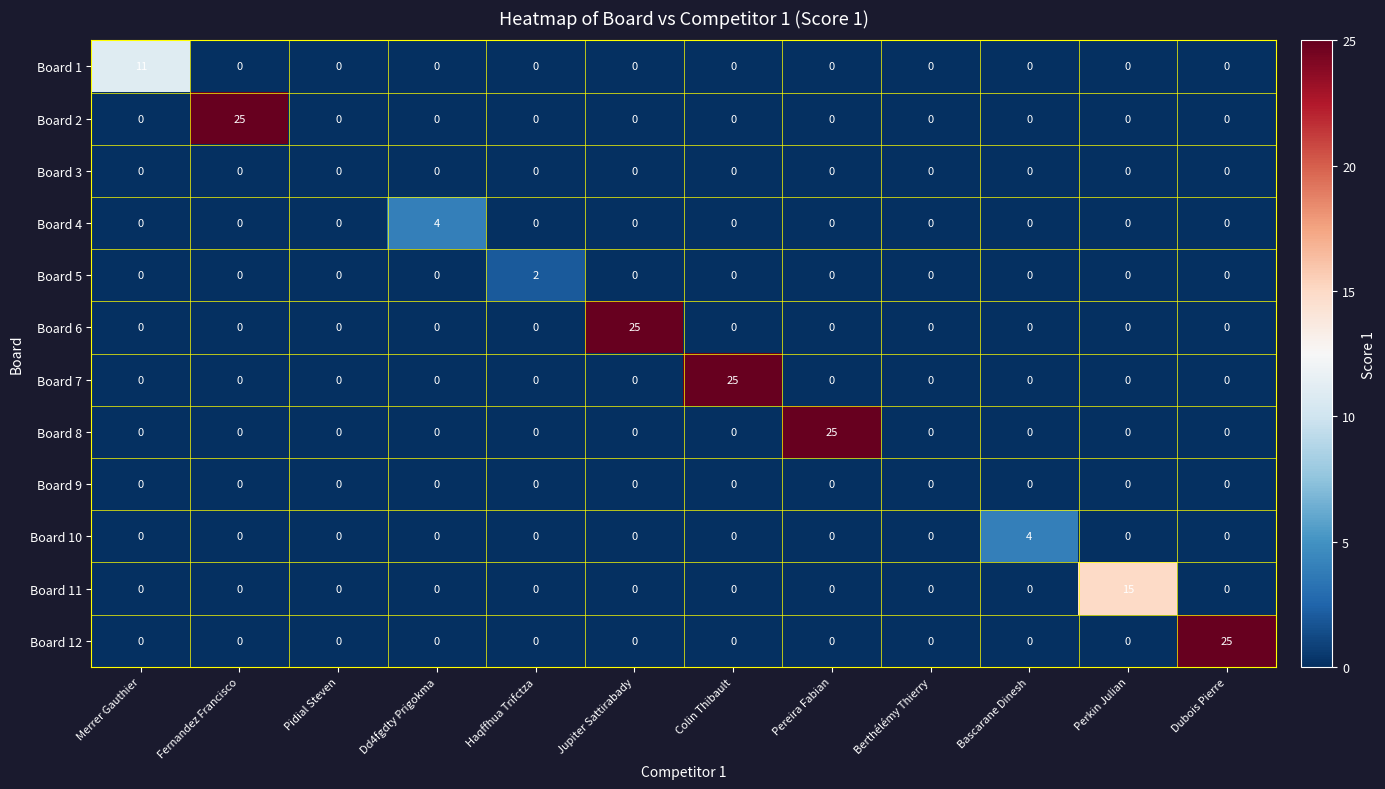

What is the total value across all series at Merrer Gauthier?

11